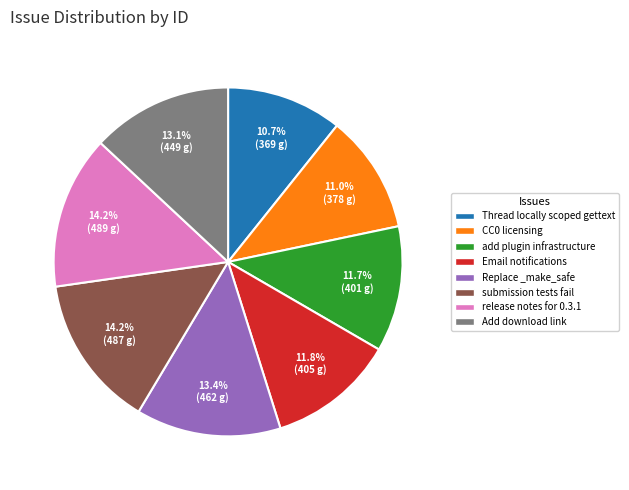

Which has a higher value, Email notifications or CC0 licensing?

Email notifications